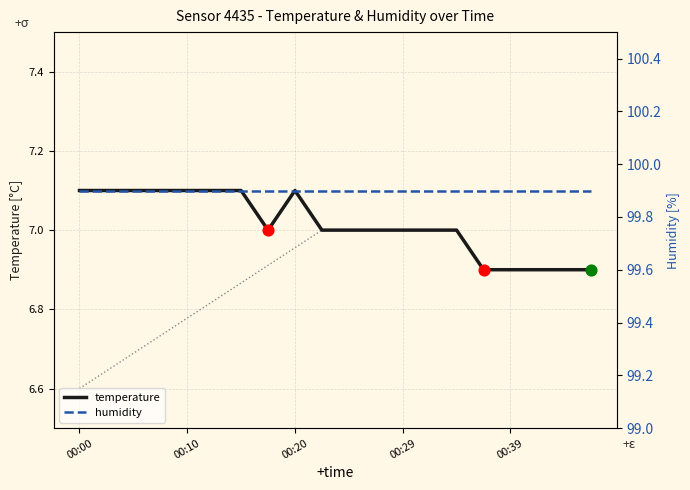

Is it true that temperature equals 7.0 at 00:29?

True